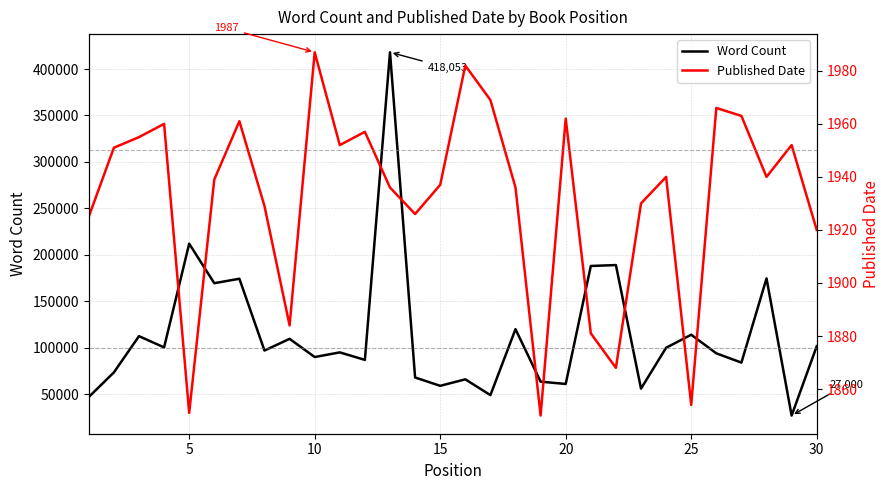

True or false: Published Date and Word Count cross at least once.

False